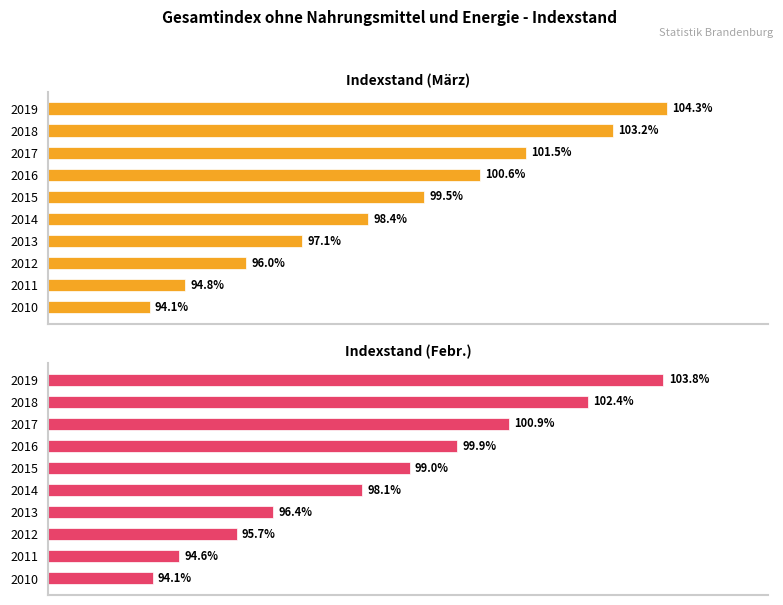

What is the difference between the highest and lowest values at 2016?

0.7